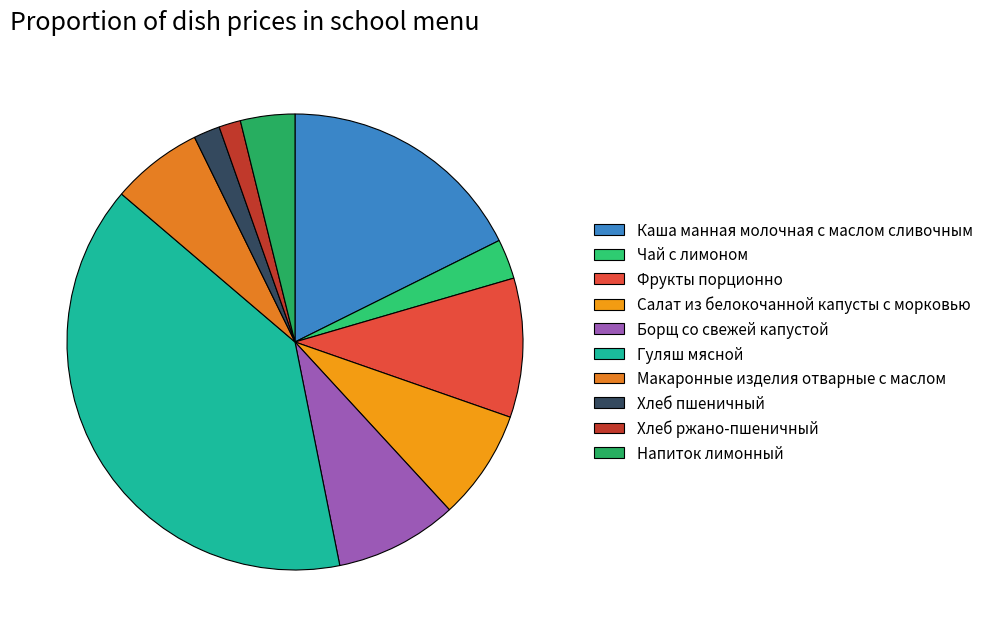

Is Макаронные изделия отварные с маслом the majority of the pie?

No